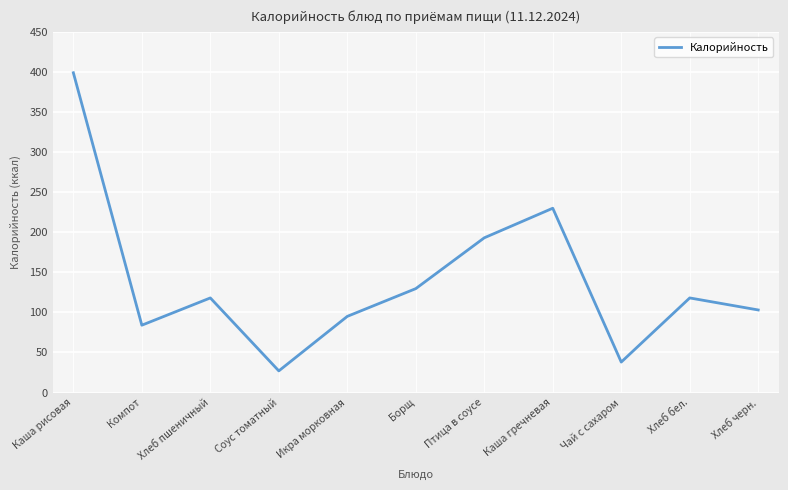

At which category does the data reach its first local peak?

Хлеб пшеничный